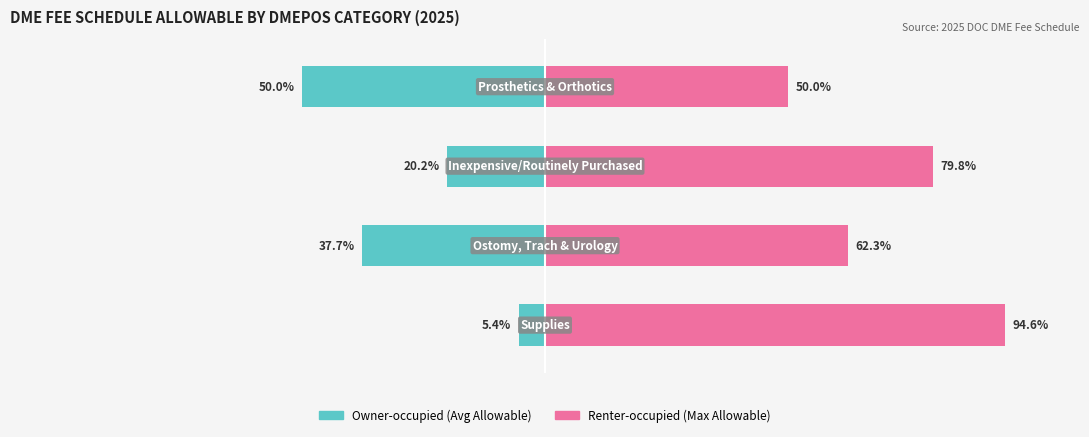

What is the sum of all Owner-occupied values?

-113.3